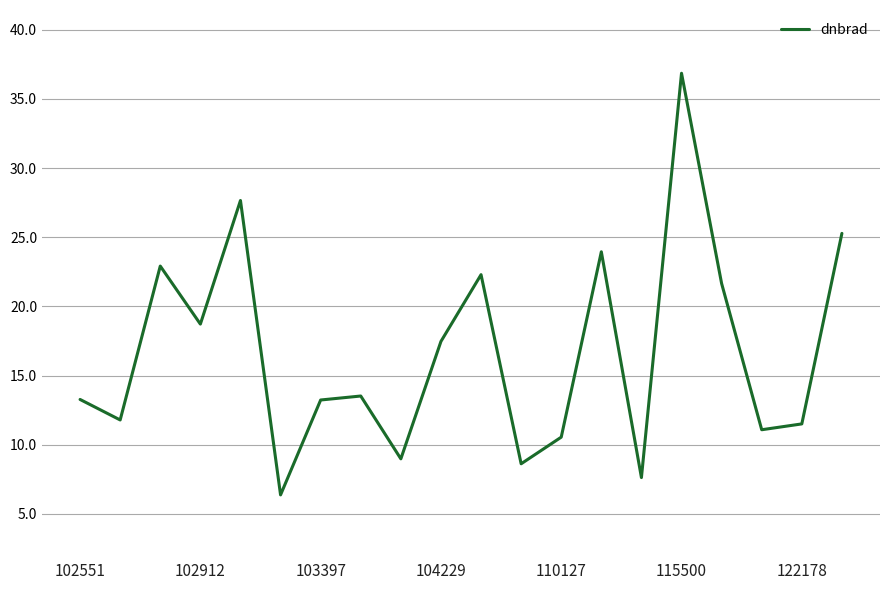

What is the sum of all values?

333.4